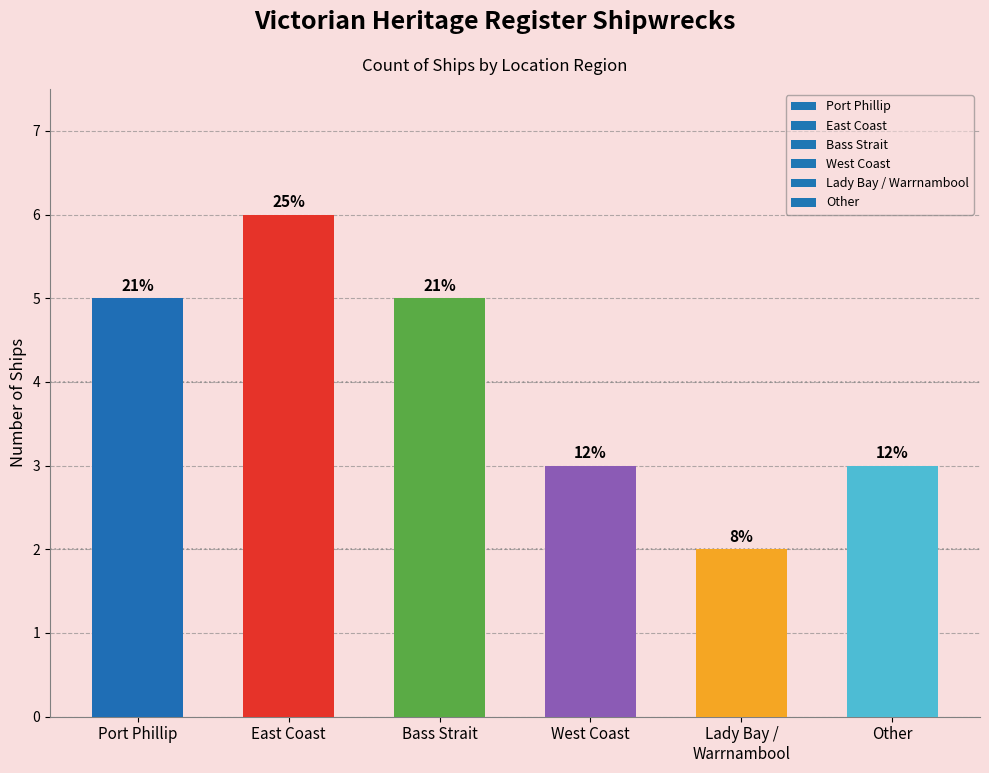

How many bars are there in total?

6